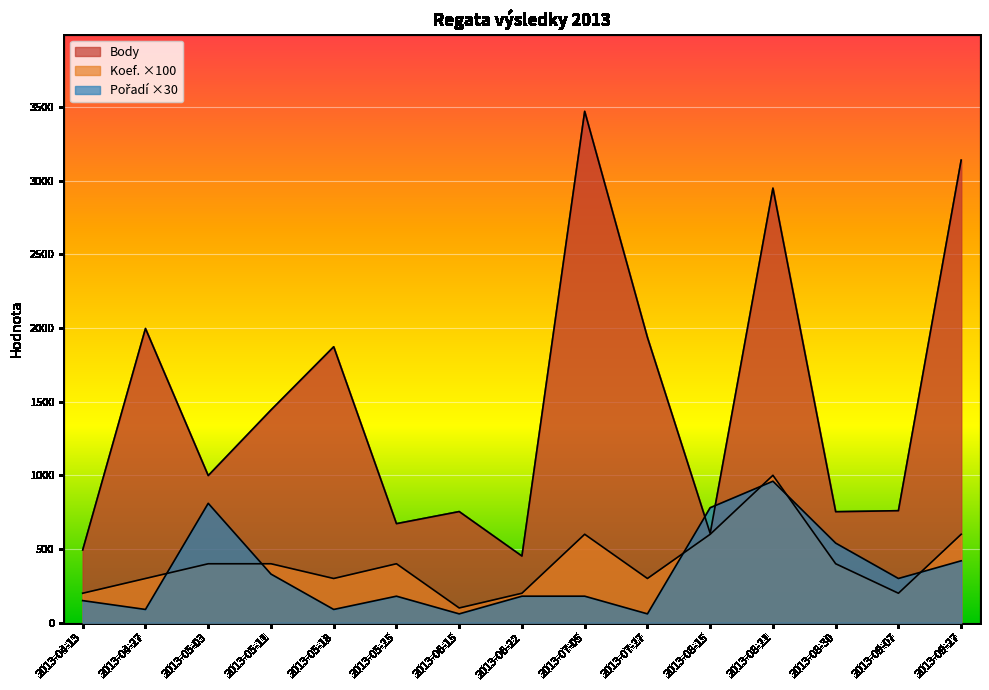

What is the highest value of the Pořadí series?

960